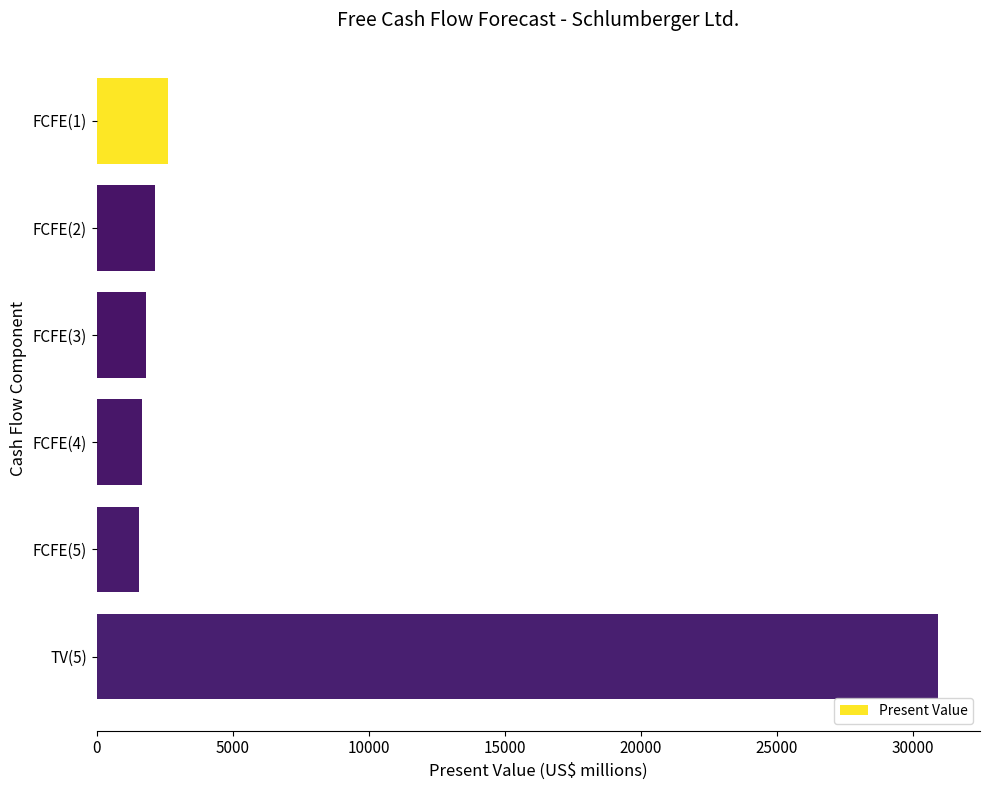

What is the difference between the values at FCFE(4) and FCFE(1)?

982